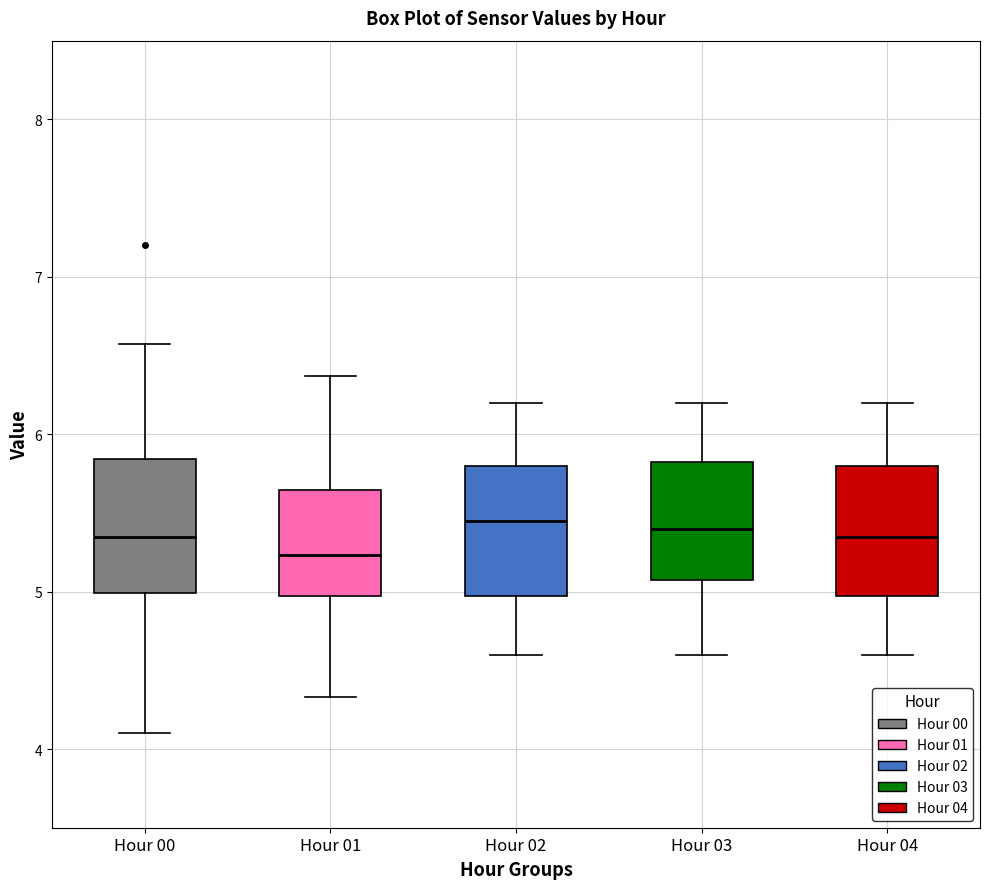

Where does the upper whisker of the box for Hour 04 end on the y-axis? The values are not printed on the chart, so give them approximately, as read against the axis.

6.2